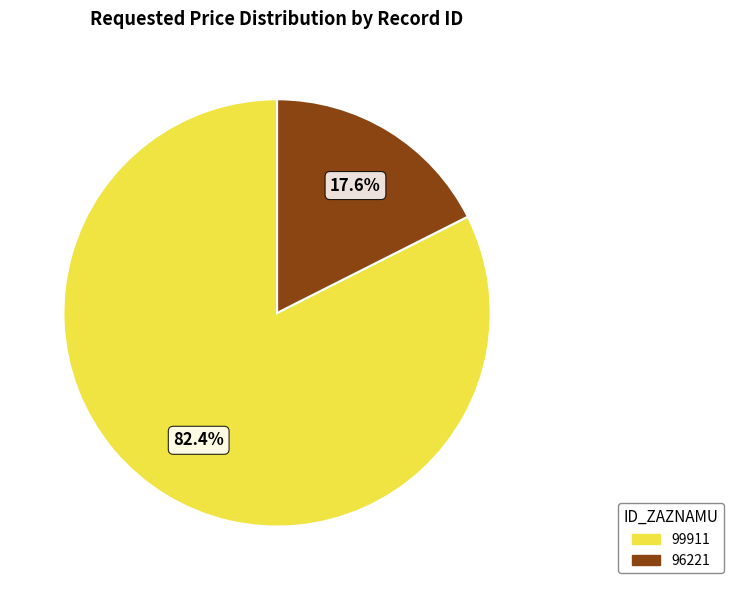

True or false: 99911 accounts for 72% of the total.

False